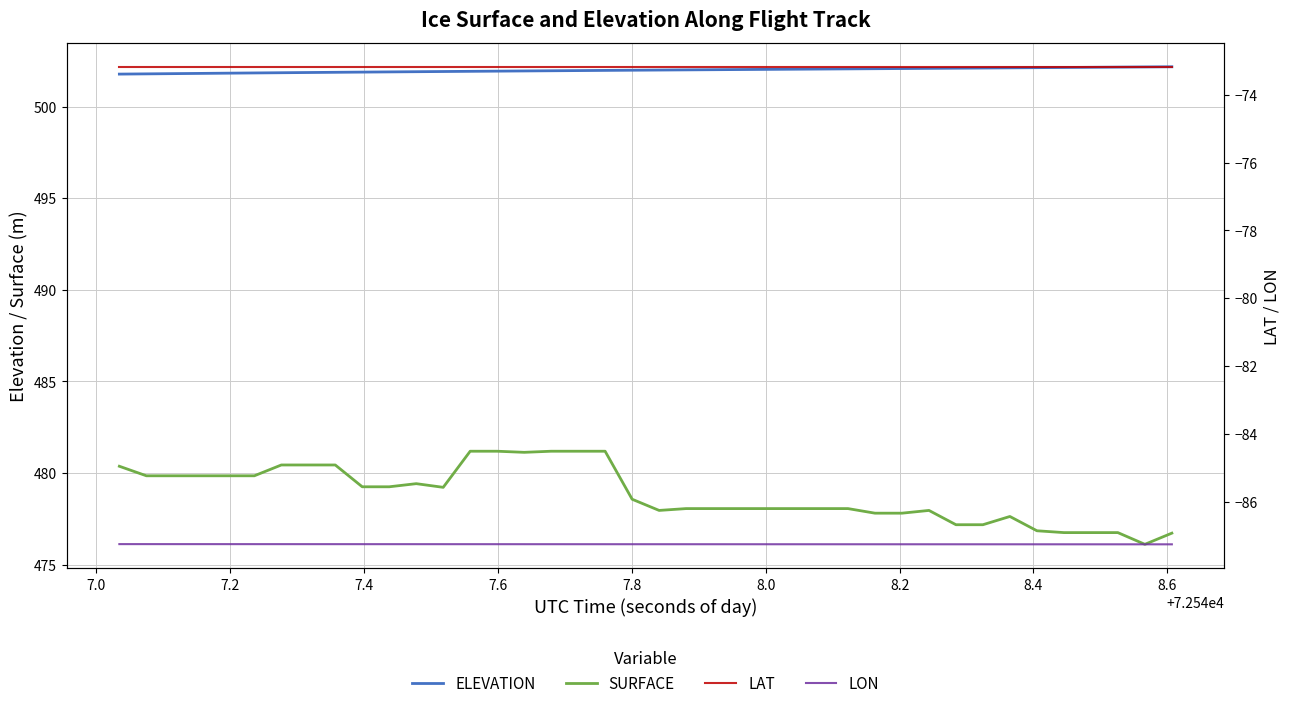

True or false: SURFACE and ELEVATION intersect in this chart.

False